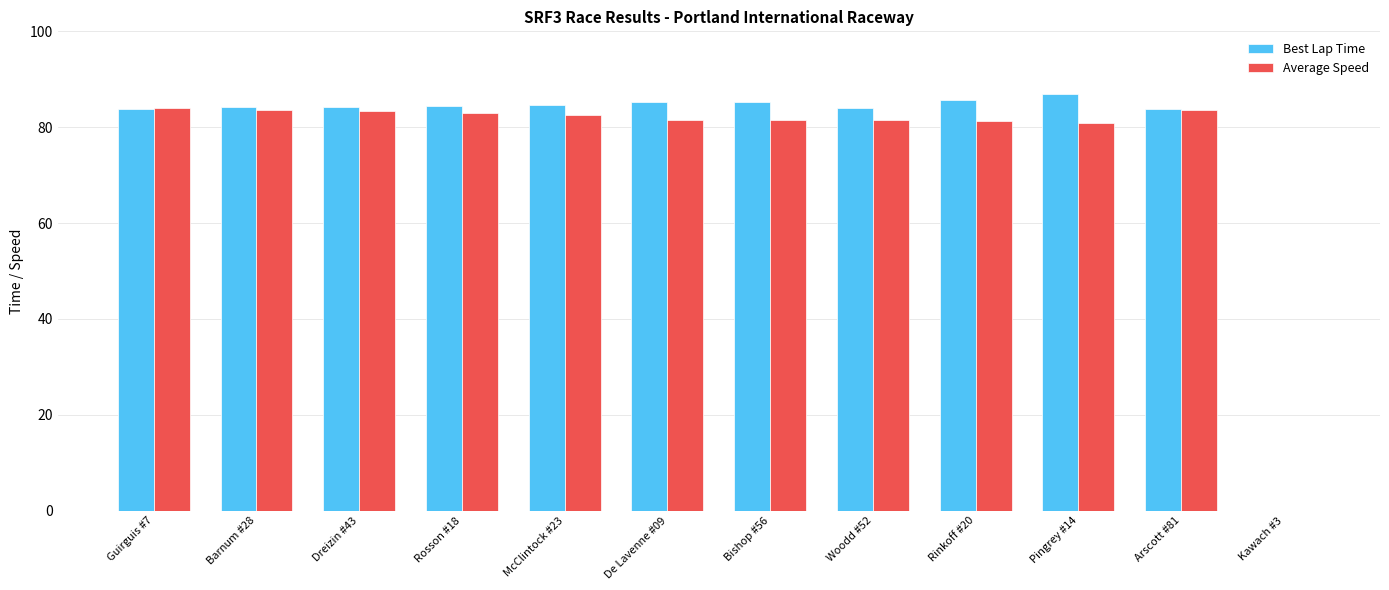

Which series has the largest total across all categories?

Best Lap Time